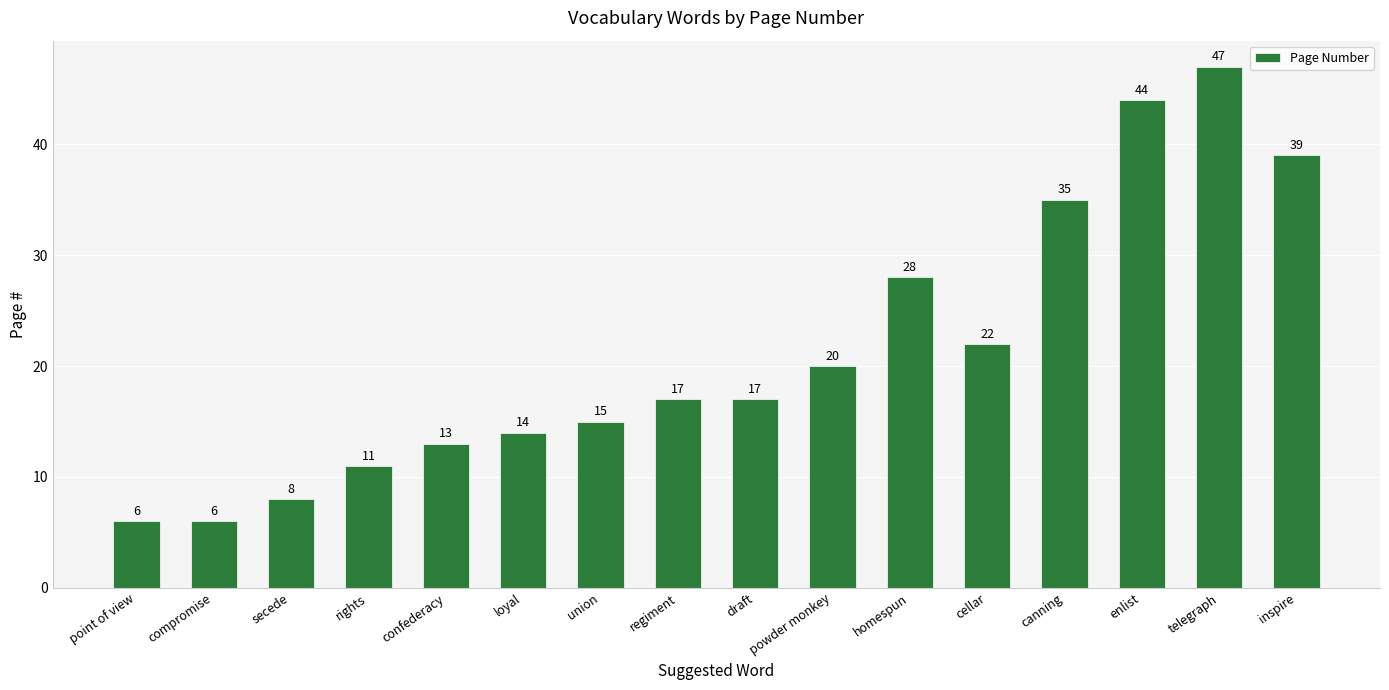

Reading right to left, list all the values displayed in this chart.

inspire=39	telegraph=47	enlist=44	canning=35	cellar=22	homespun=28	powder monkey=20	draft=17	regiment=17	union=15	loyal=14	confederacy=13	rights=11	secede=8	compromise=6	point of view=6